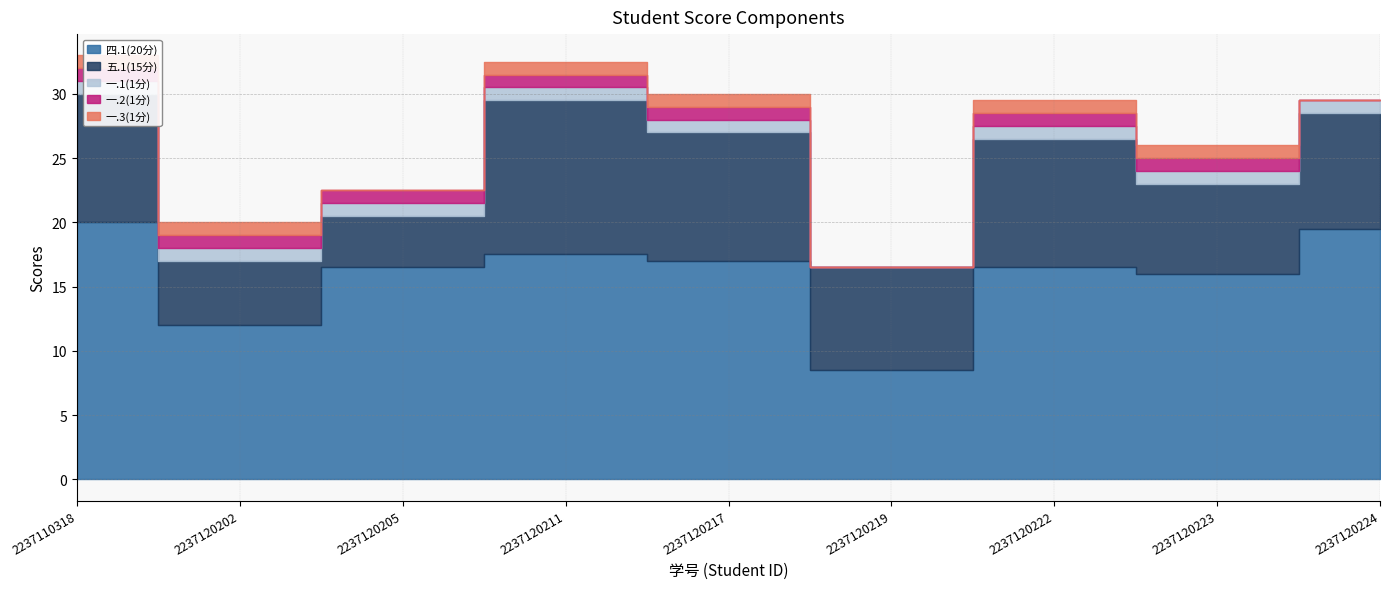

How many series are shown in this chart?

5